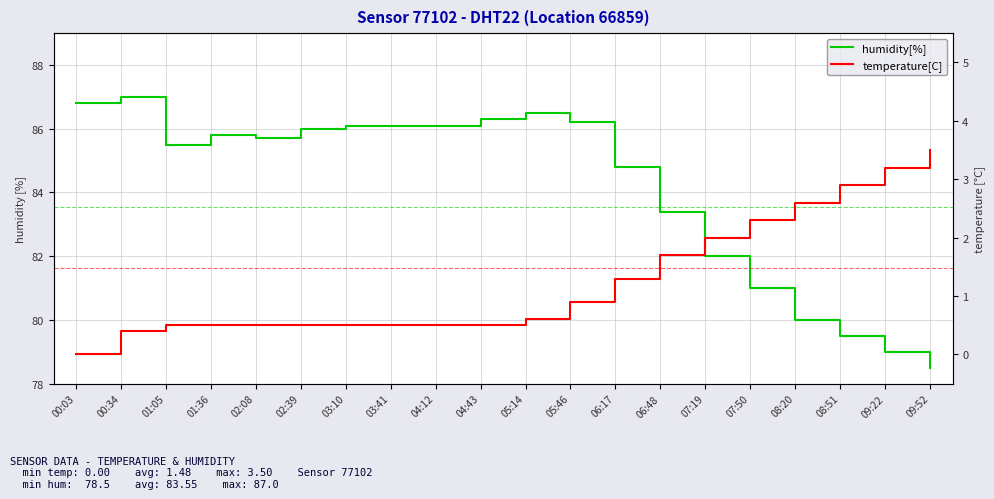

What is the label of the 19th point from the right?

00:34